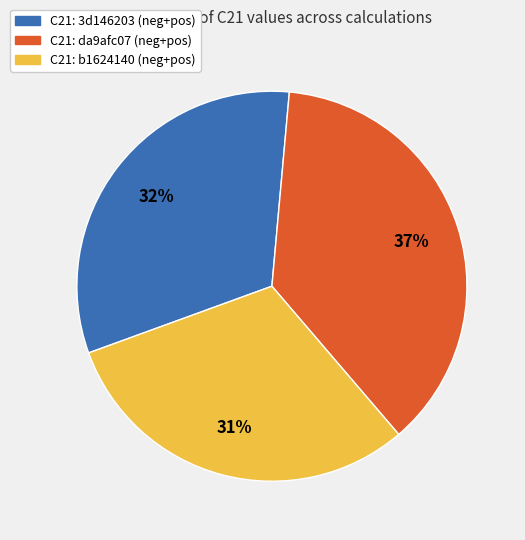

Is there any slice that represents more than half of the pie?

No